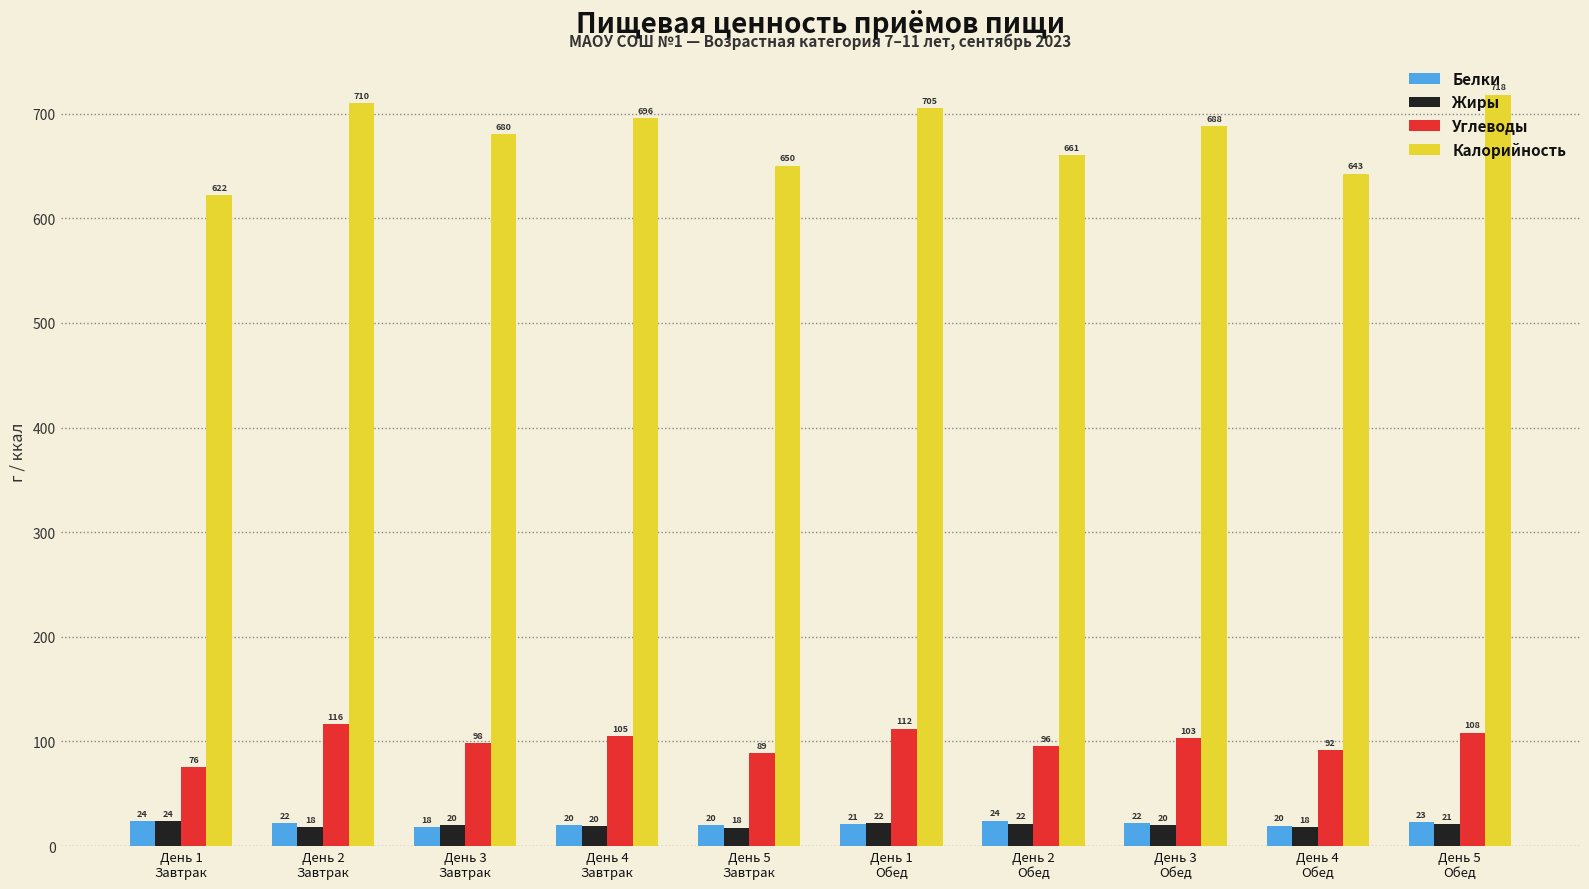

Which series has the largest total across all categories?

Калорийность